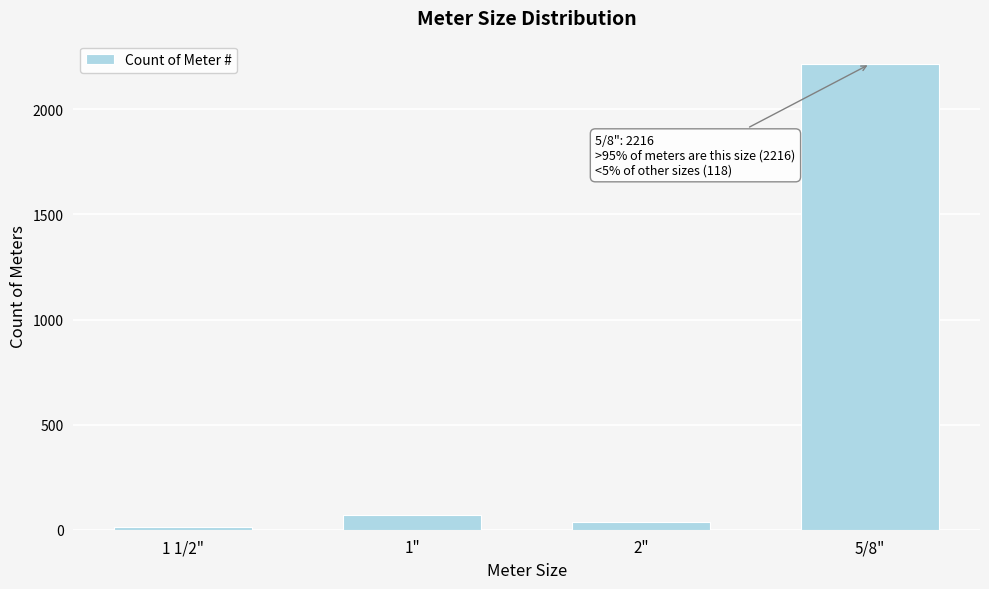

Reading left to right, list all the values displayed in this chart.

13	68	37	2216